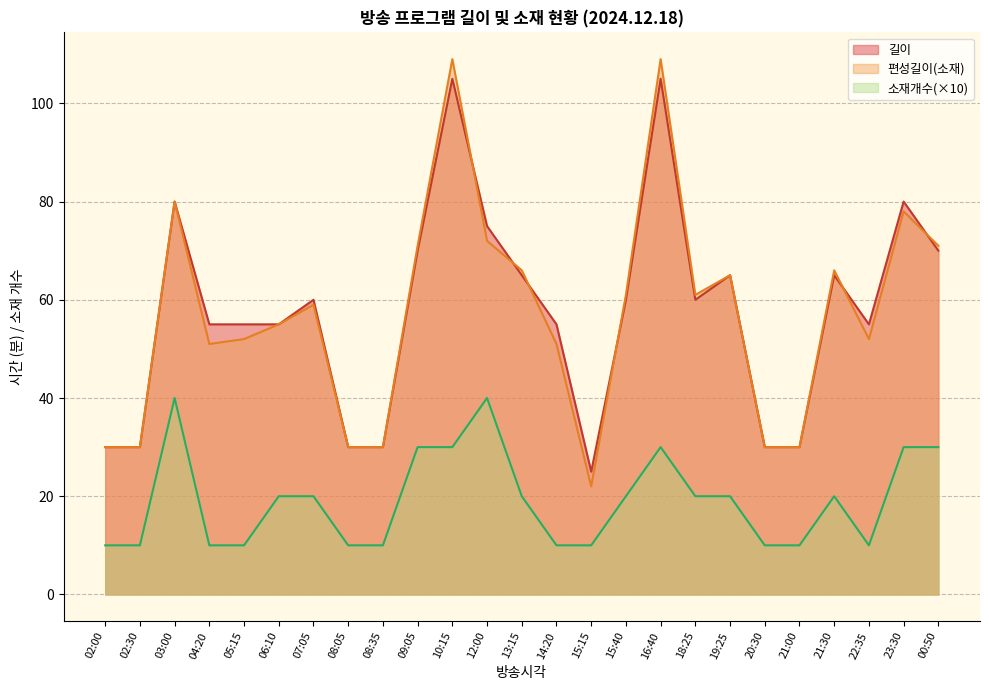

Rank the series at 00:50 from highest to lowest value.

편성길이(소재), 길이, 소재개수(×10)